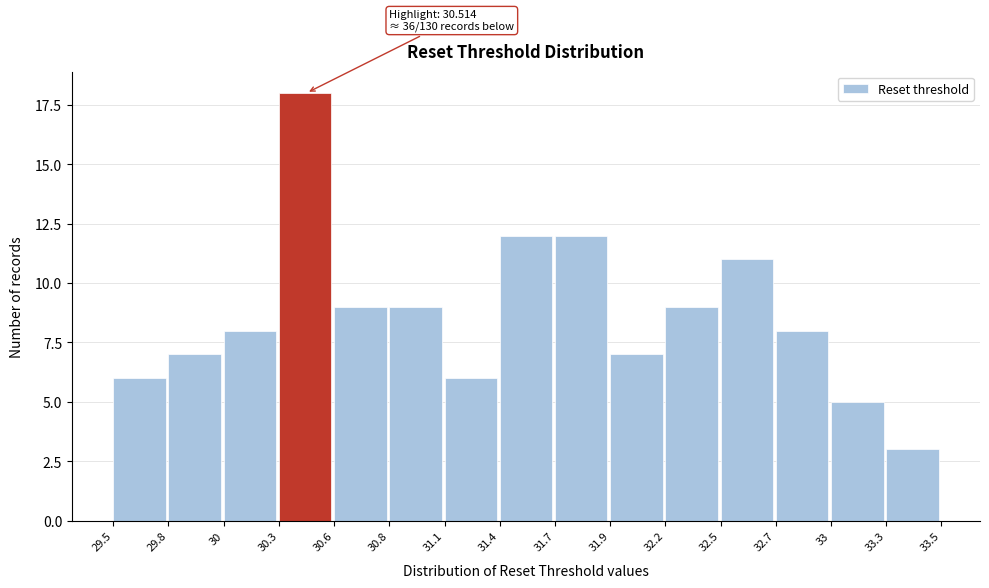

Reading left to right, extract all data points from this chart.

29.5=6	29.8=7	30=8	30.3=18	30.6=9	30.8=9	31.1=6	31.4=12	31.7=12	31.9=7	32.2=9	32.5=11	32.7=8	33=5	33.3=3